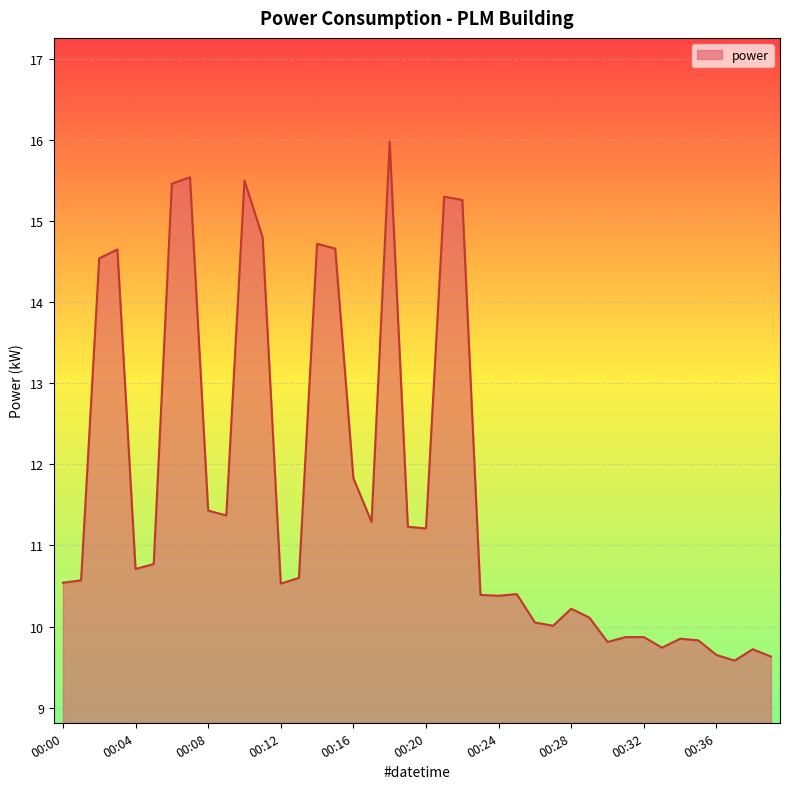

What is the minimum value shown in the chart?

9.6